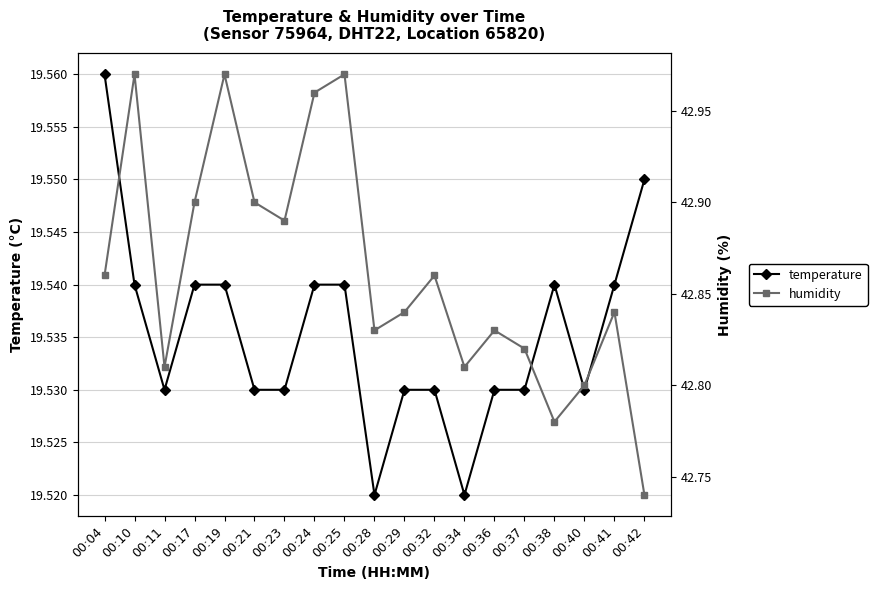

Which category has the lowest value in the temperature series?

00:28